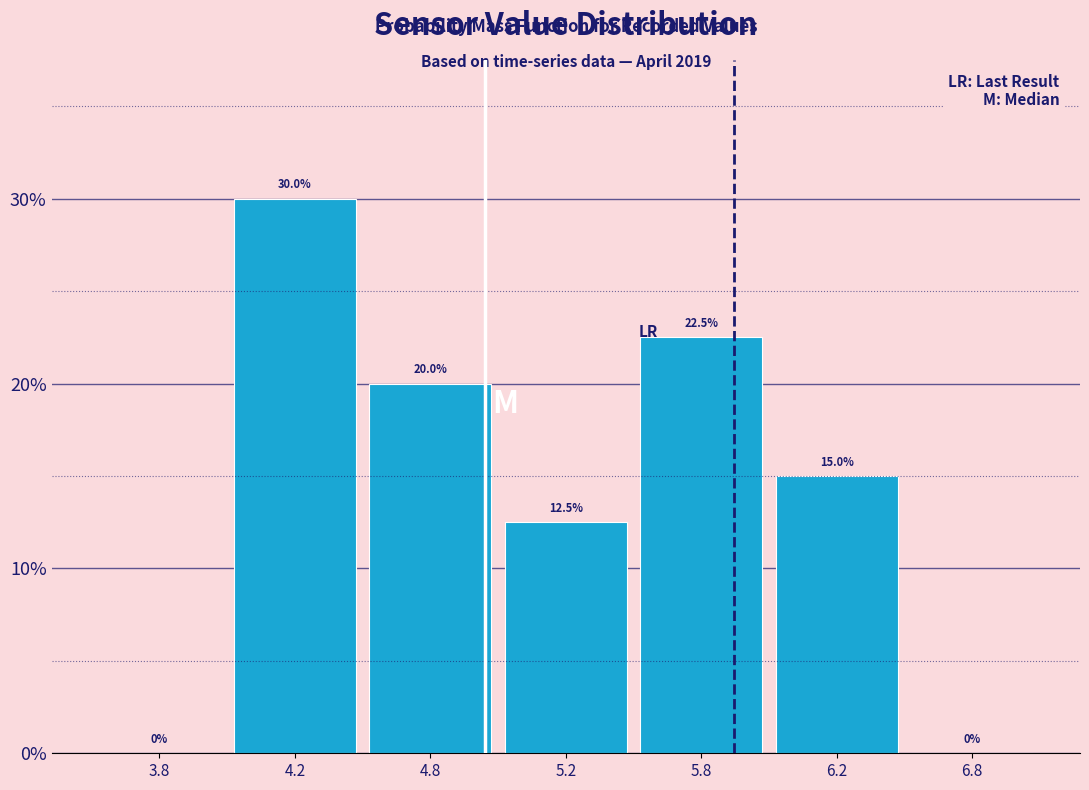

Reading left to right, list all the values displayed in this chart.

3.8=0.0	4.2=30.0	4.8=20.0	5.2=12.5	5.8=22.5	6.2=15.0	6.8=0.0